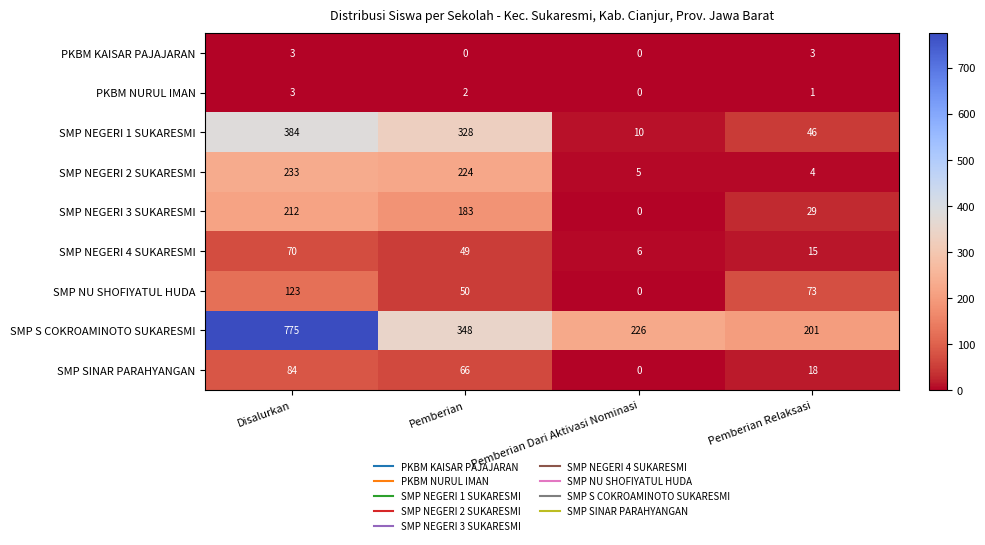

At which label does PKBM NURUL IMAN reach its minimum?

Pemberian Dari Aktivasi Nominasi